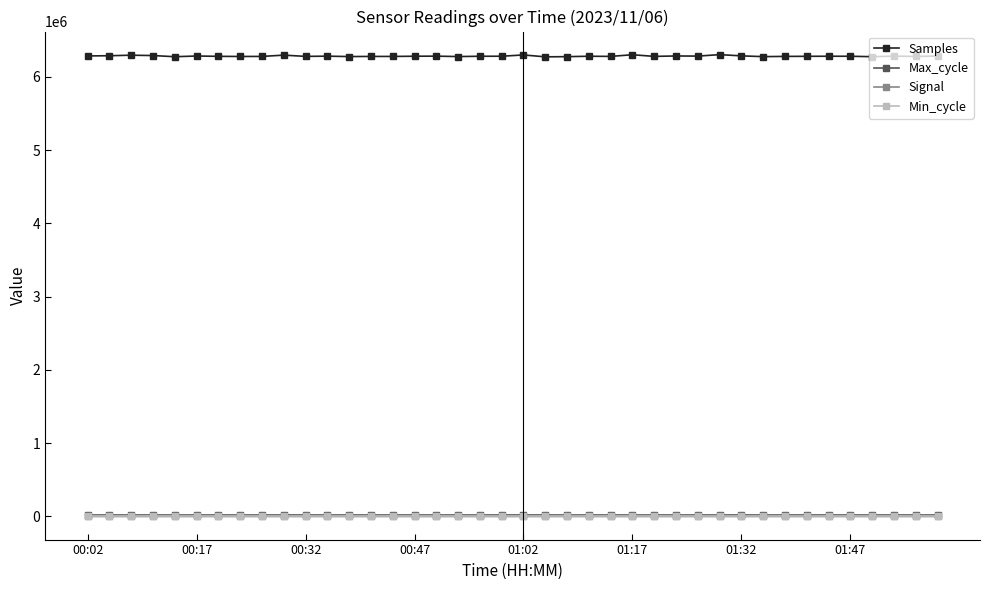

How many lines are shown in the chart?

4